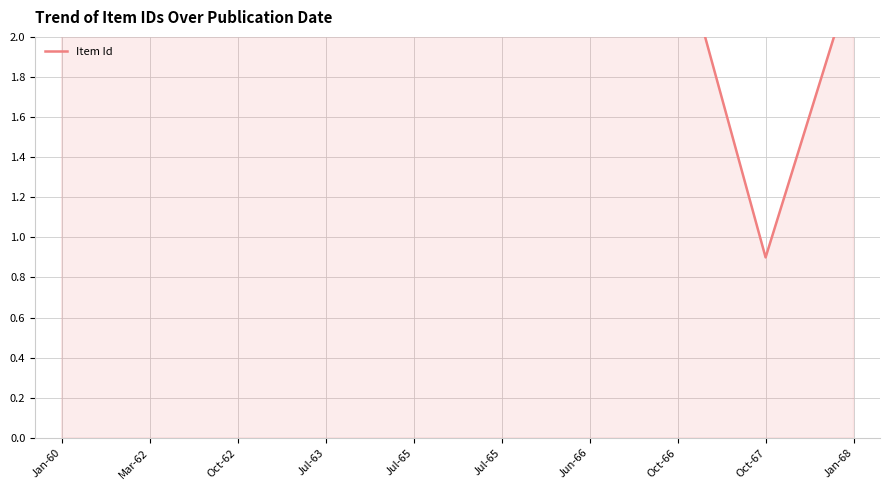

List the labels in order of value, smallest first.

Oct-67, Oct-62, Jul-65, Jan-60, Jul-65, Jan-68, Jul-63, Mar-62, Jun-66, Oct-66